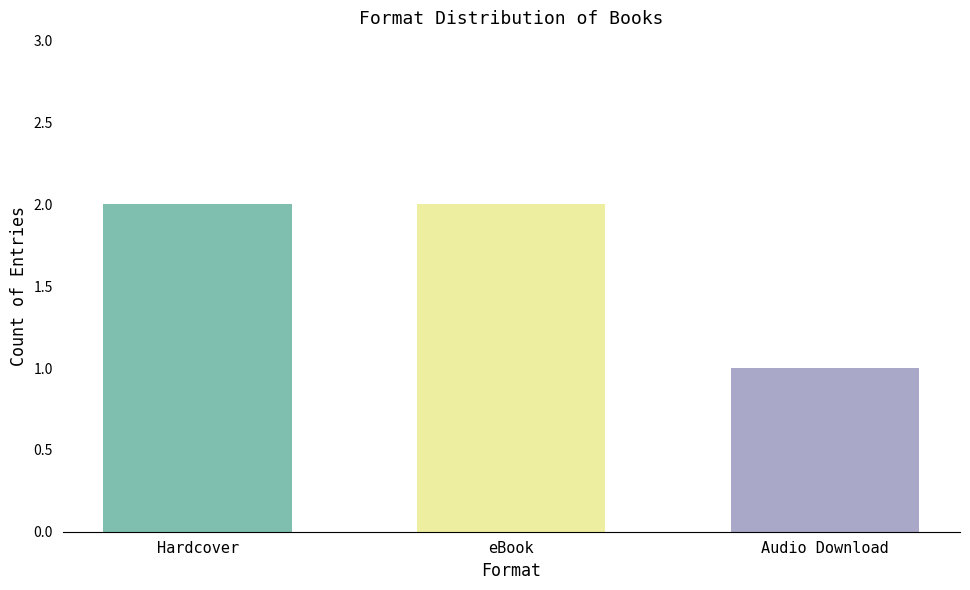

Count the number of data series in this chart.

3